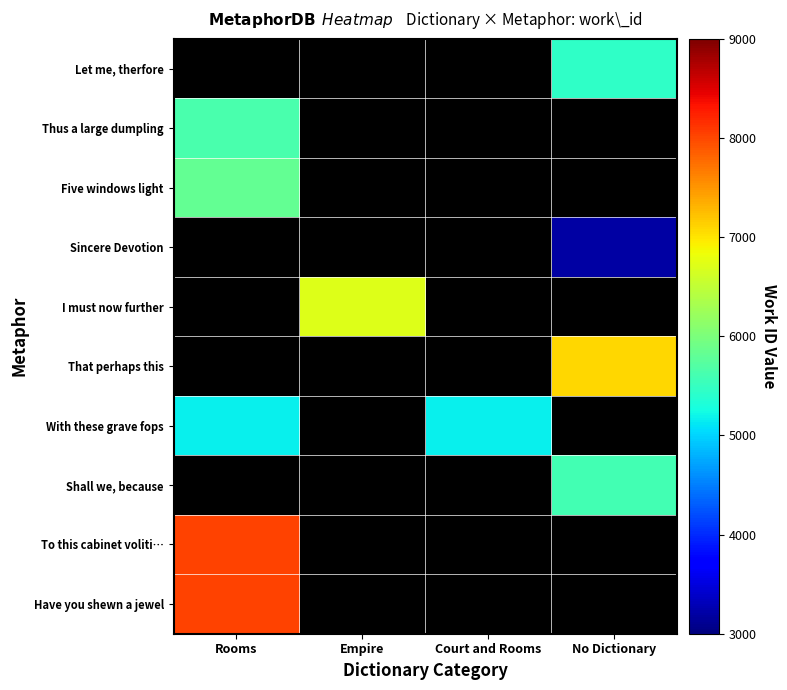

Which category has the lowest value across all series?

No Dictionary